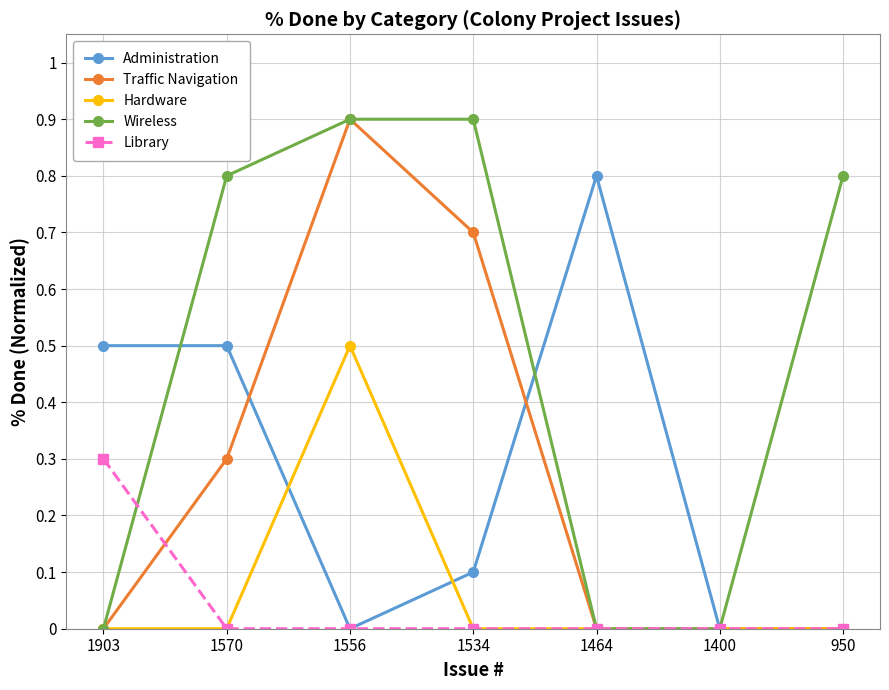

In Hardware, how many points are higher than both neighbors (excluding endpoints)?

1